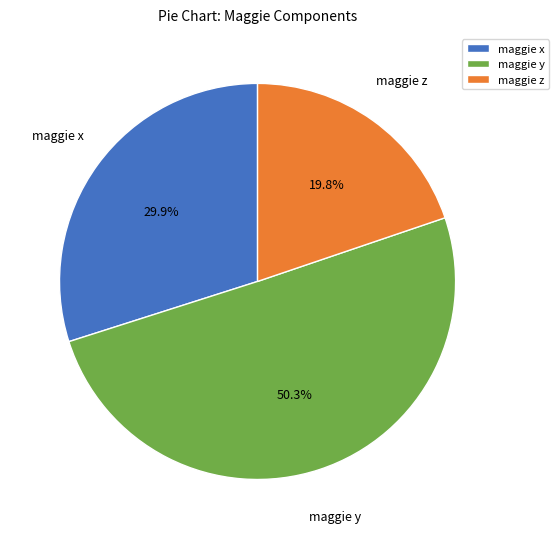

How many slices are in this pie chart?

3